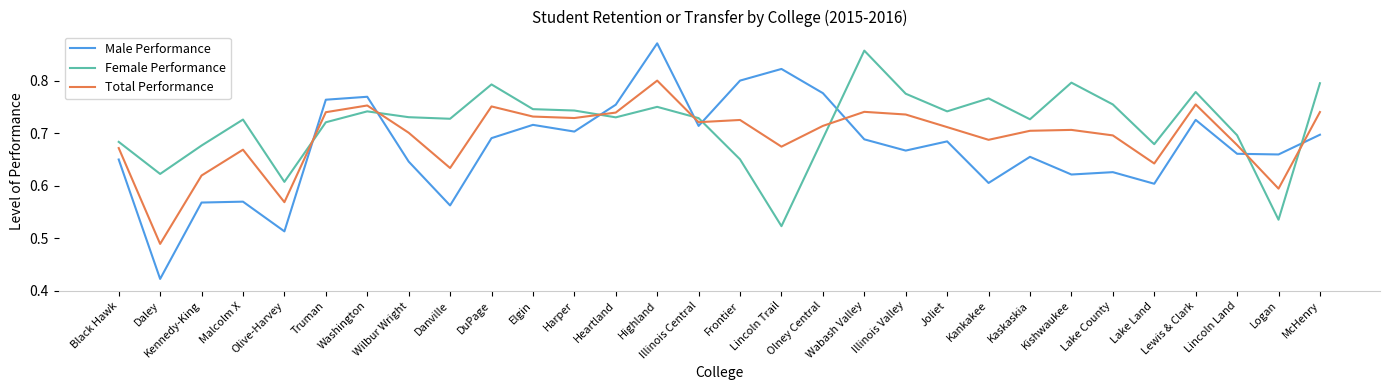

Is it true that Total Performance equals 0.8 at Lewis & Clark?

True